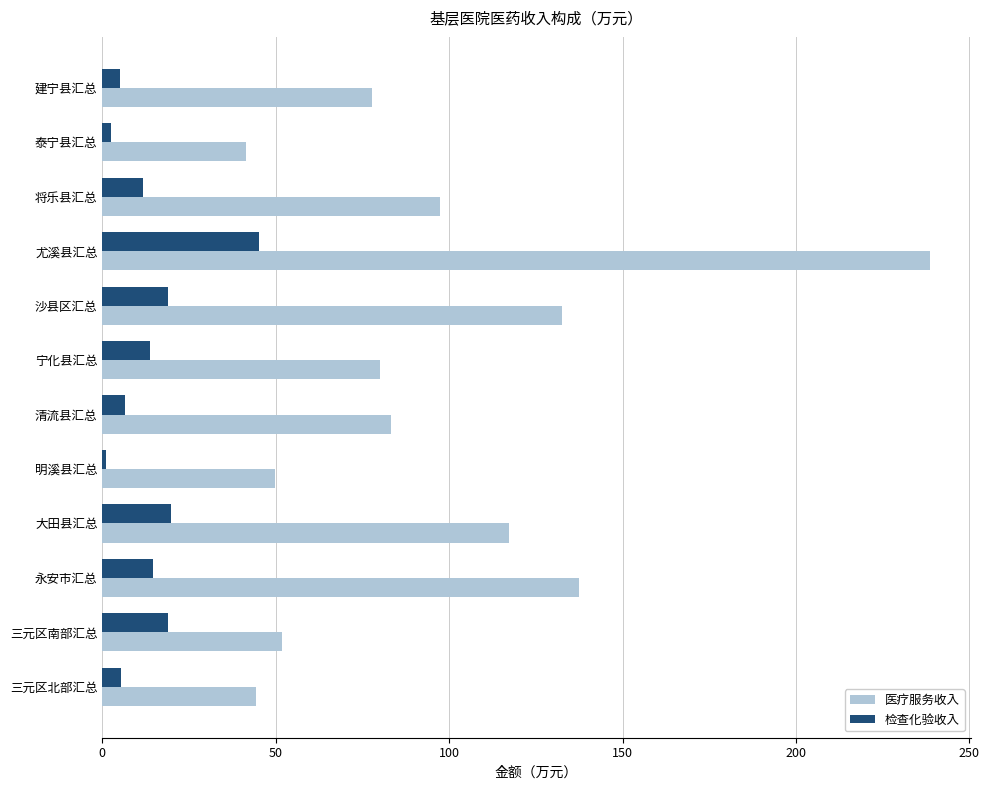

What value does the 检查化验收入 series have at 大田县汇总?

19.9